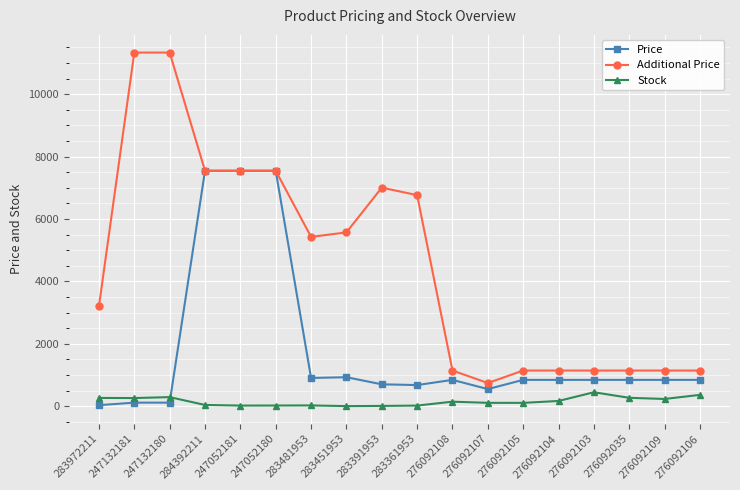

Between which two adjacent categories do Stock and Price first intersect?

247132180 and 284392211